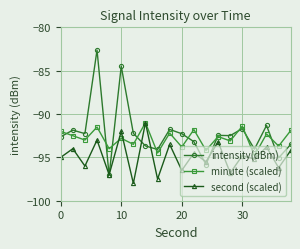

What is the value of the second (scaled) point at the 19th from the left?

-96.2